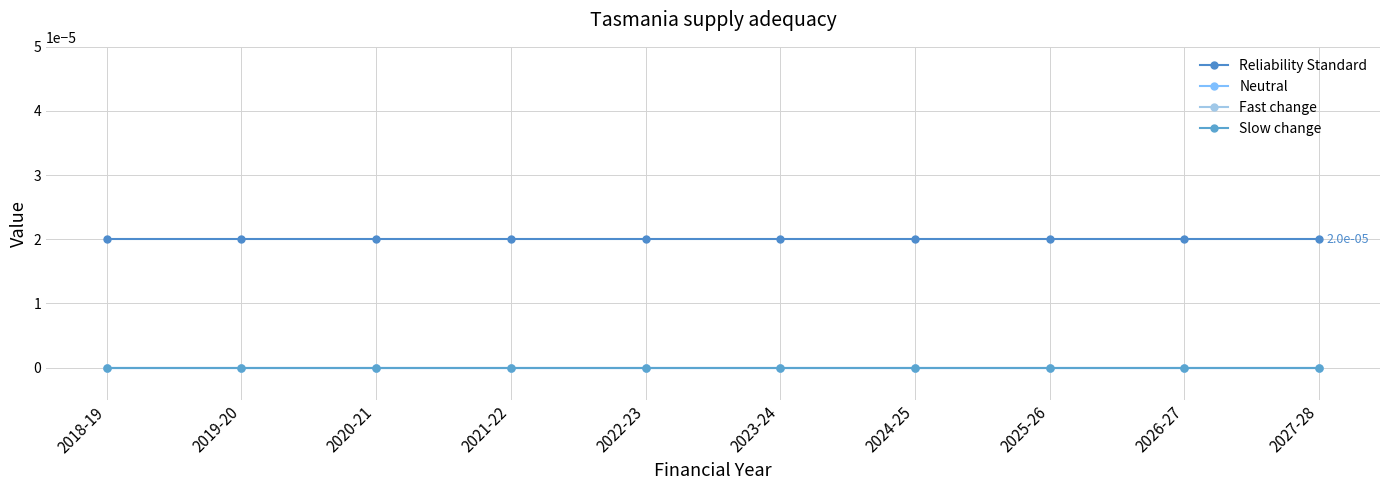

Does the chart have visible grid lines?

Yes